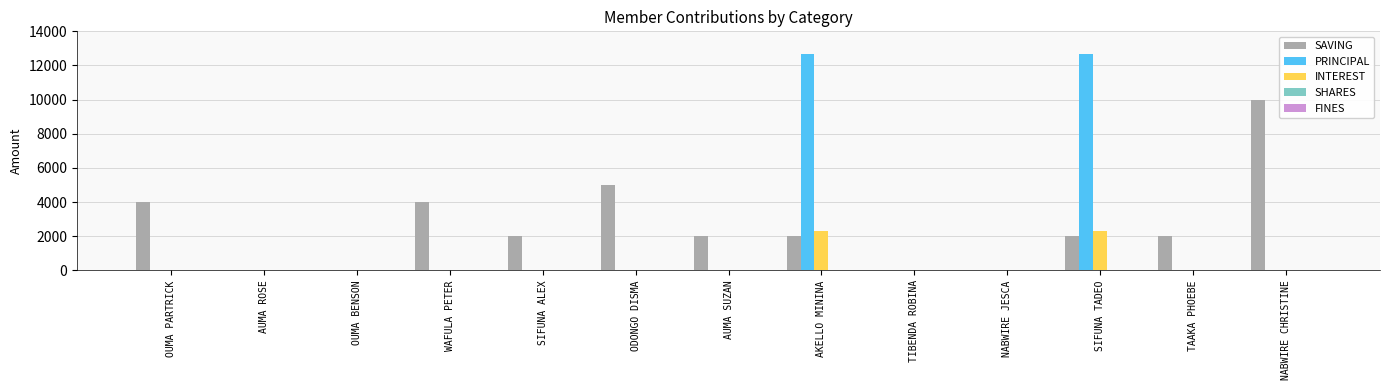

Which series has the largest total across all categories?

SAVING